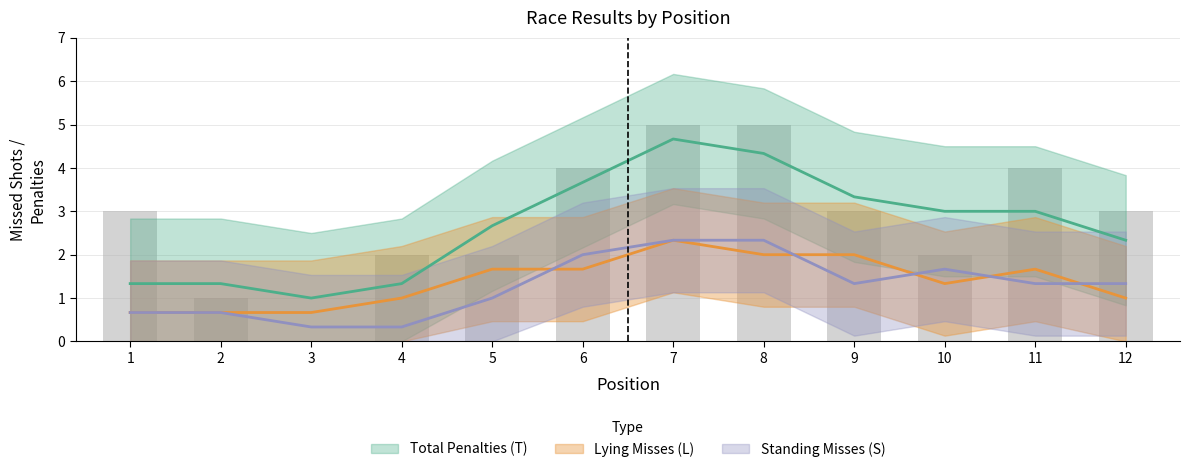

Which label corresponds to the largest value in the chart?

7